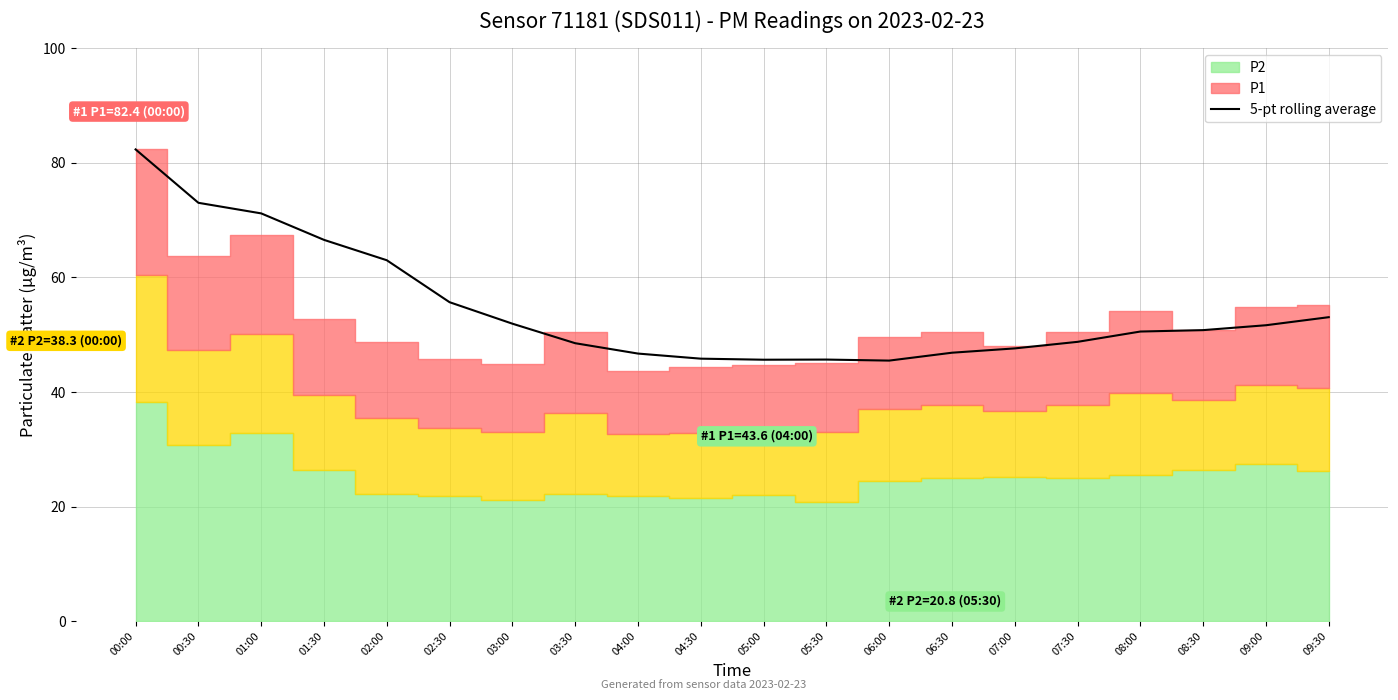

What is the label of the 20th point from the right?

00:00